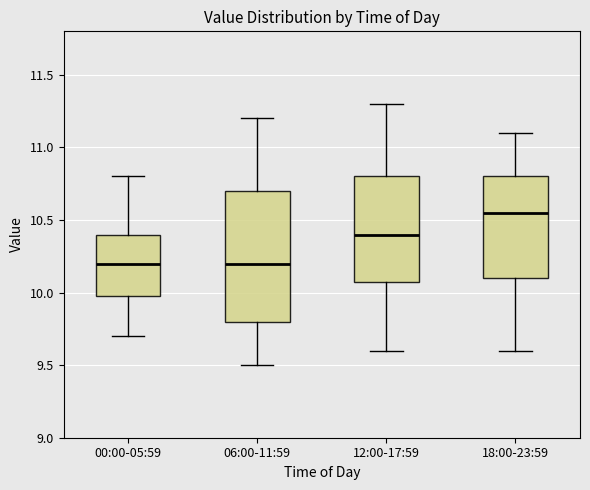

Which box is the tallest, from its lower edge to its upper edge?

06:00-11:59